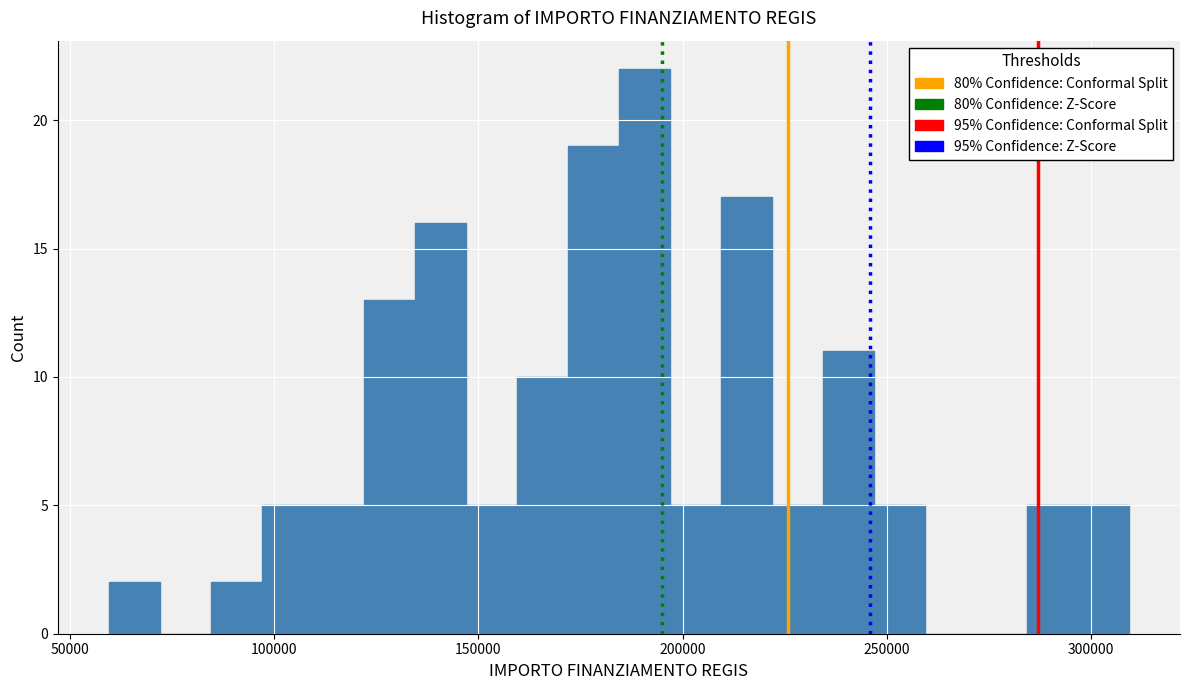

Around what value on the x-axis is the tallest bar? Give the approximate position of its centre, as read against the axis.

190000